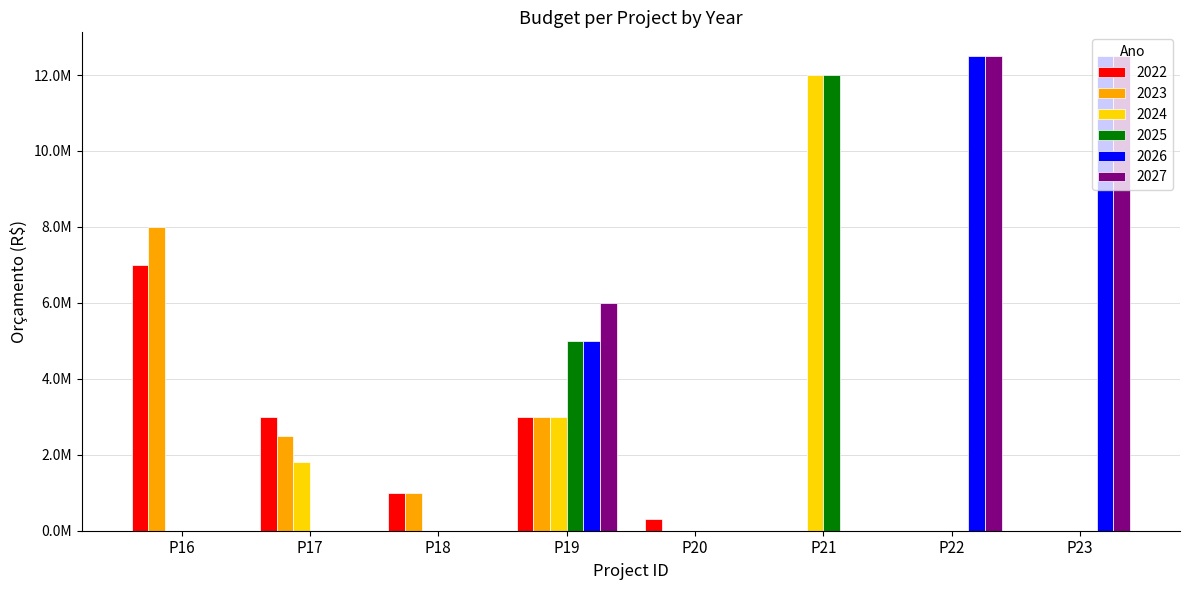

Reading left to right, list all the values displayed in this chart.

2022: P16=7000000	P17=3000000	P18=1000000	P19=3000000	P20=300000	P21=0	P22=0	P23=0
2023: P16=8000000	P17=2500000	P18=1000000	P19=3000000	P20=0	P21=0	P22=0	P23=0
2024: P16=0	P17=1800000	P18=0	P19=3000000	P20=0	P21=12000000	P22=0	P23=0
2025: P16=0	P17=0	P18=0	P19=5000000	P20=0	P21=12000000	P22=0	P23=0
2026: P16=0	P17=0	P18=0	P19=5000000	P20=0	P21=0	P22=12500000	P23=12500000
2027: P16=0	P17=0	P18=0	P19=6000000	P20=0	P21=0	P22=12500000	P23=12500000